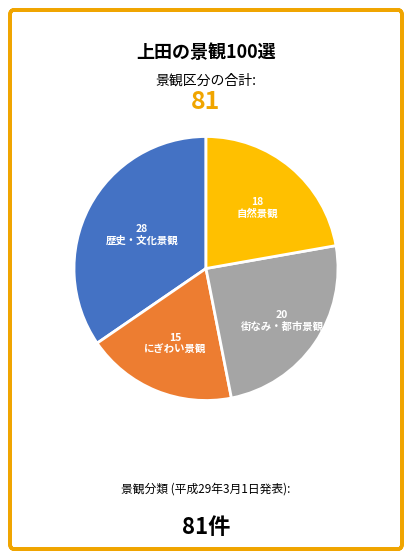

Is there a majority slice in this chart?

No